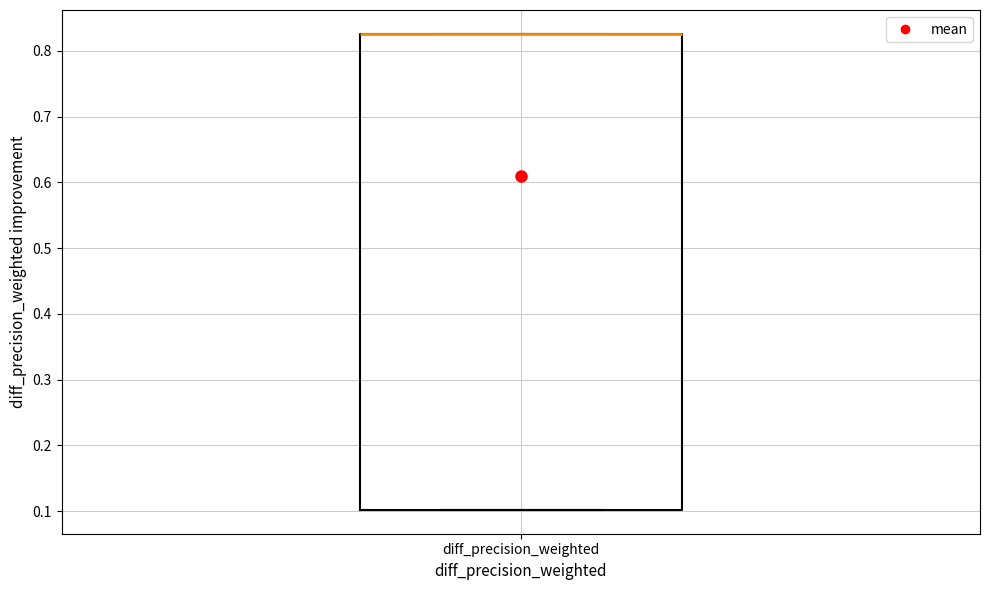

Where is the lower edge of the box for diff_precision_weighted on the y-axis? The values are not printed on the chart, so give them approximately, as read against the axis.

0.10